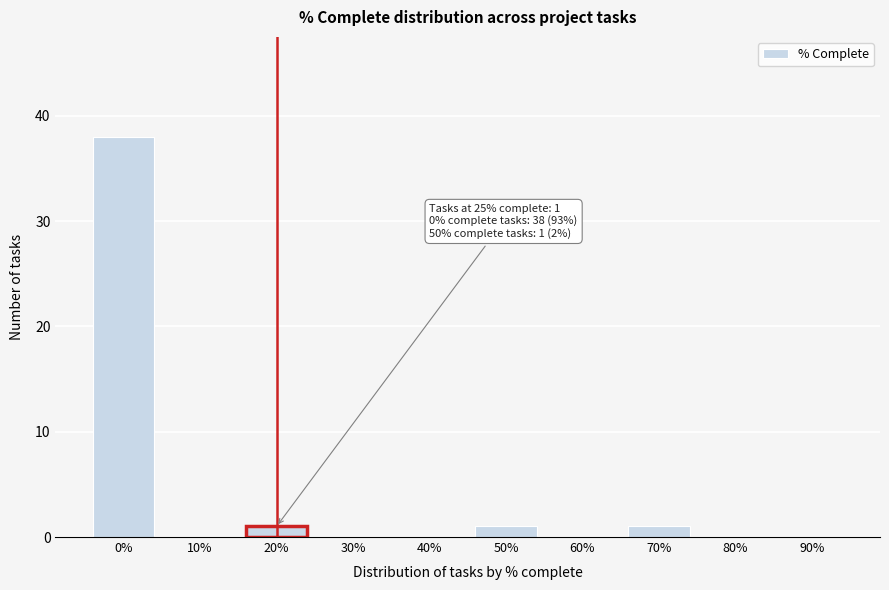

Reading left to right, extract all data points from this chart.

0%=38	10%=0	20%=1	30%=0	40%=0	50%=1	60%=0	70%=1	80%=0	90%=0